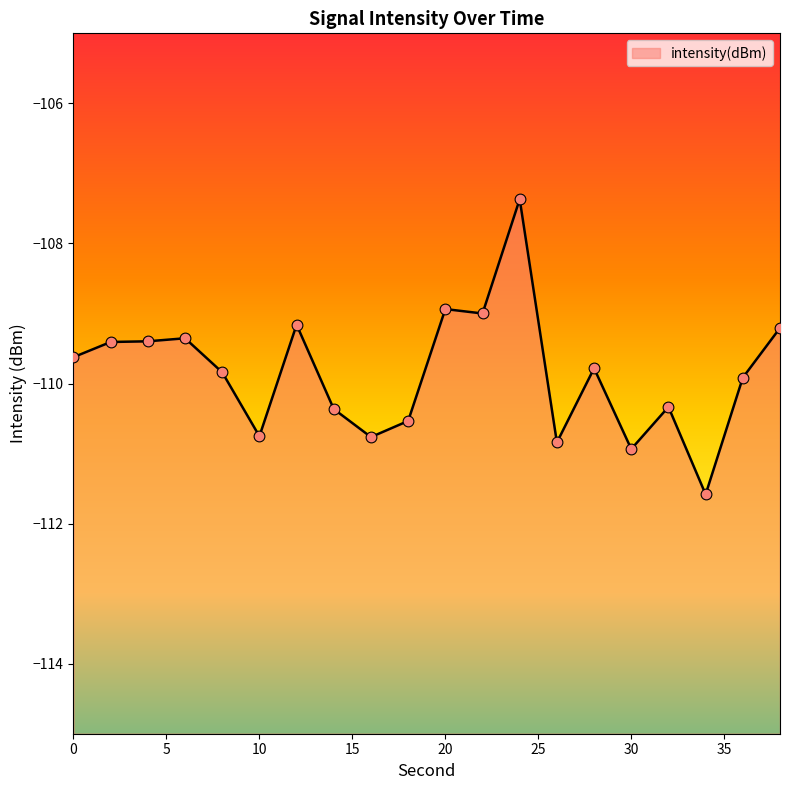

What is the change in value from 6 to 22?

+0.4